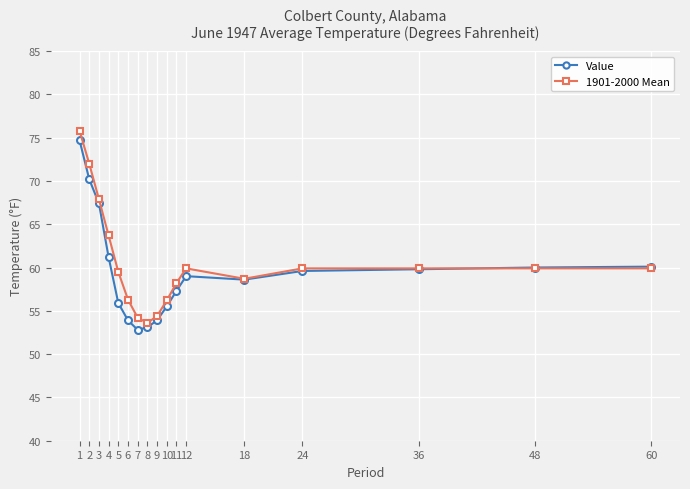

What is the difference between the highest and lowest values at 12?

0.9